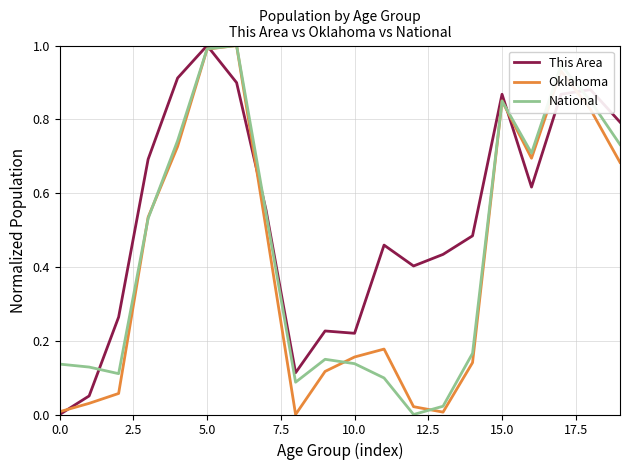

What is the maximum value for This Area?

1.0